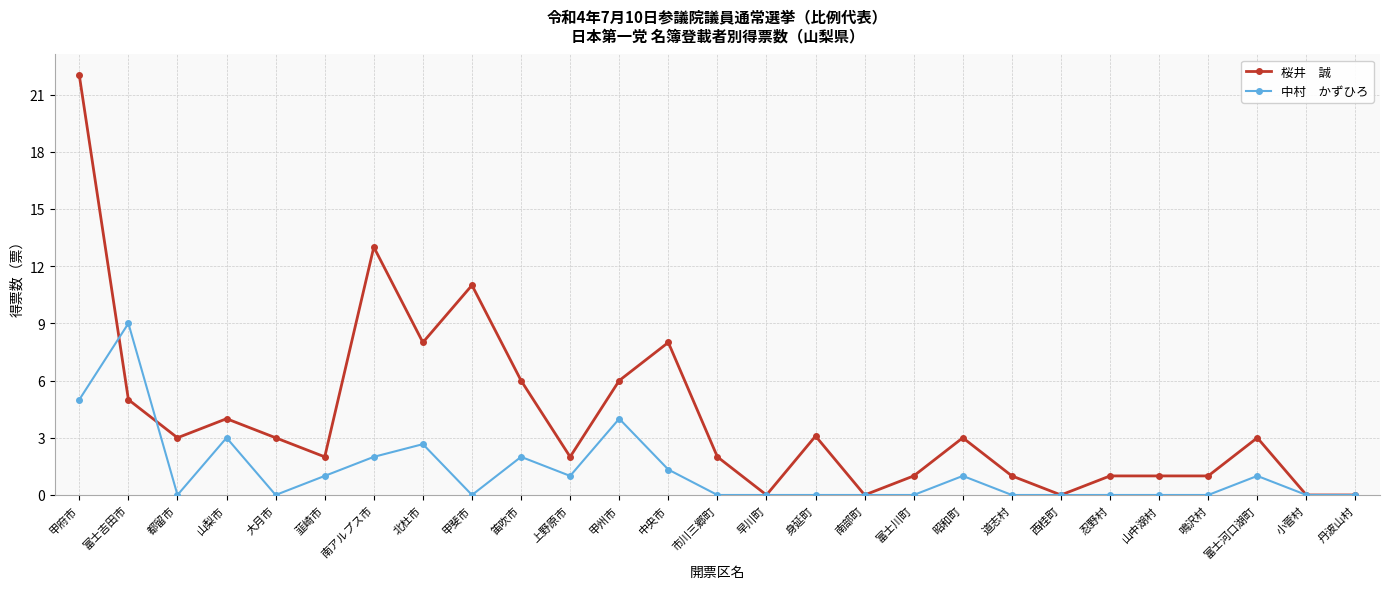

What is the difference between the highest and lowest values at 山梨市?

1.0